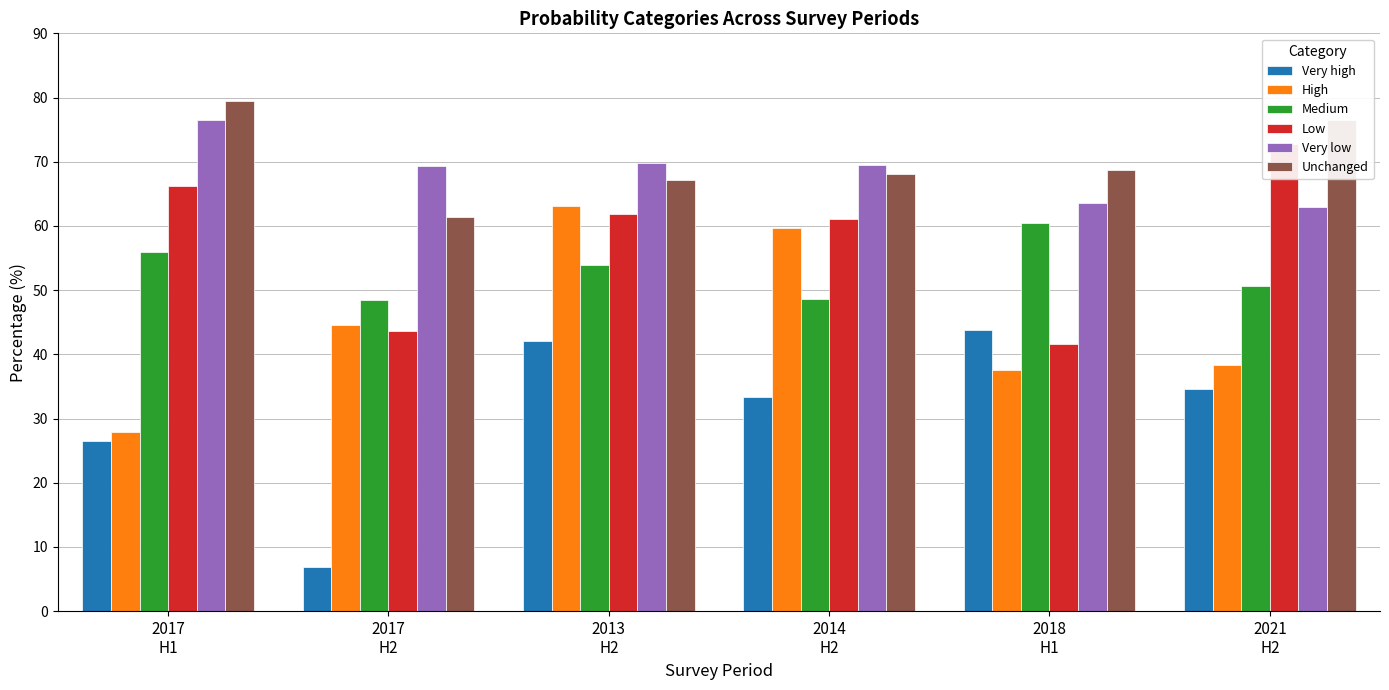

What is the maximum value for Medium?

60.4